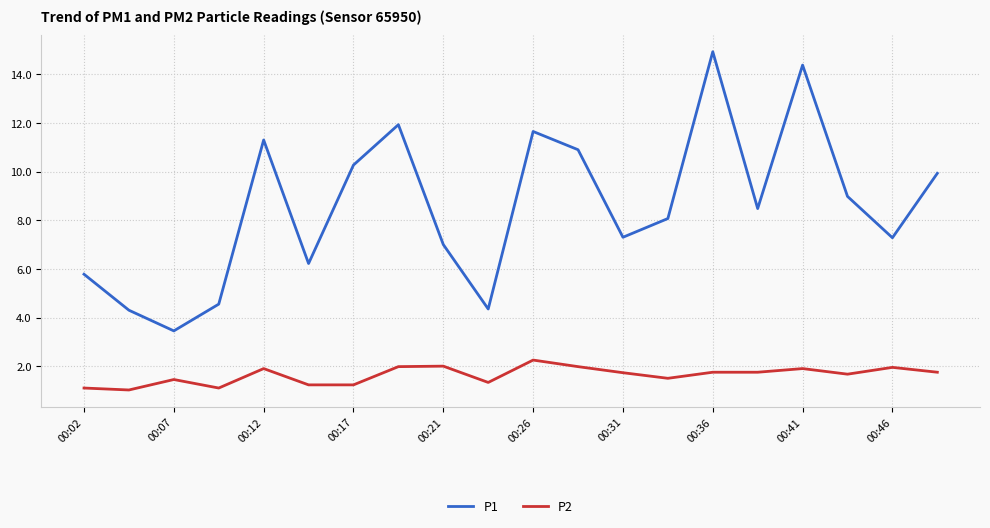

What is the greatest value displayed?

14.9